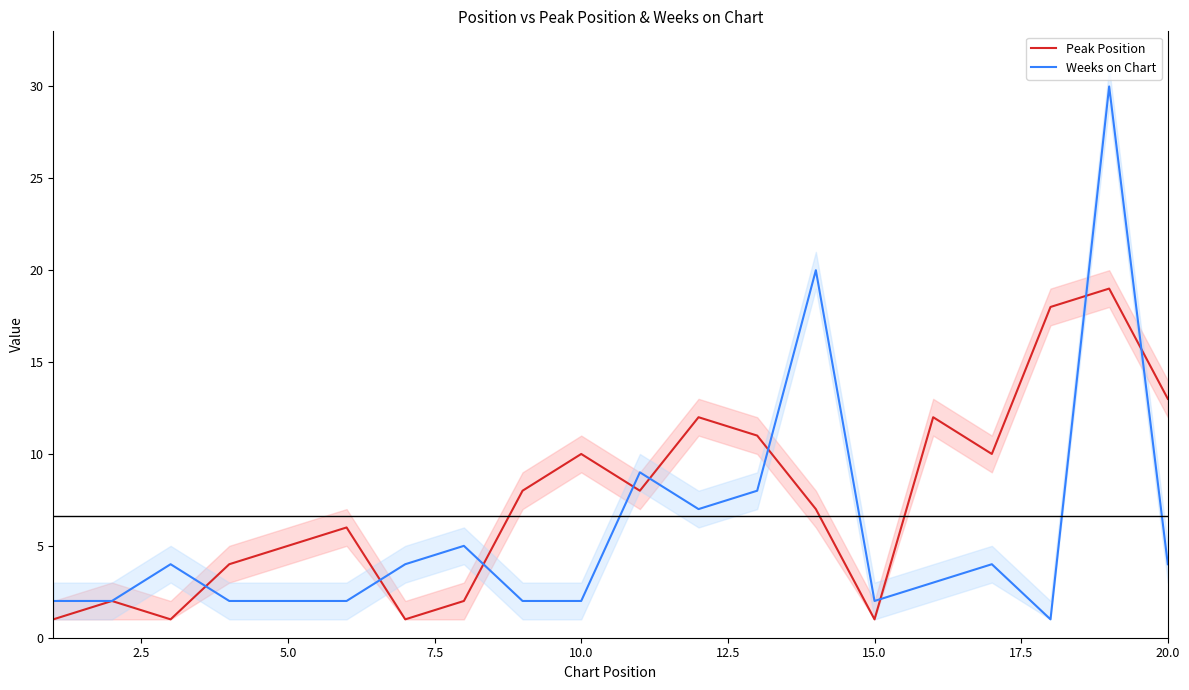

How many intersections are there between Peak Position and Weeks on Chart?

9